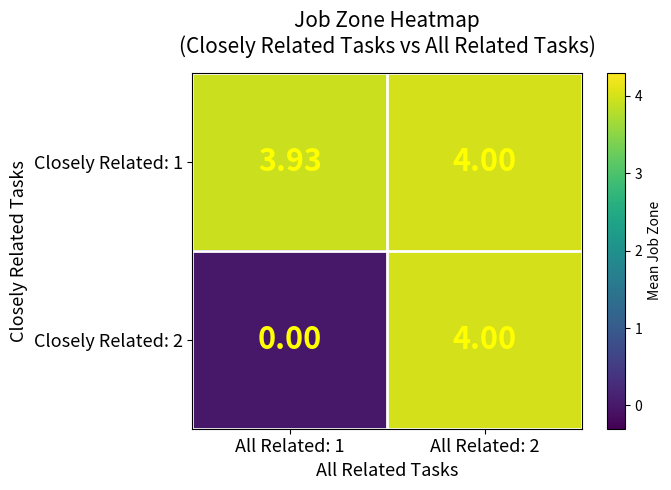

How many distinct data groups are displayed?

2